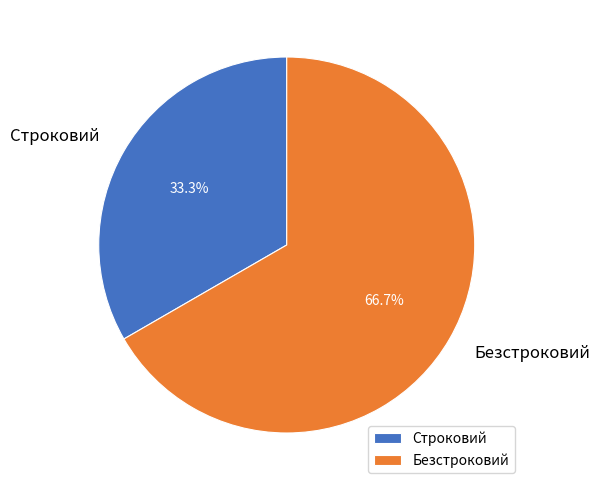

How many segments does this pie chart have?

2